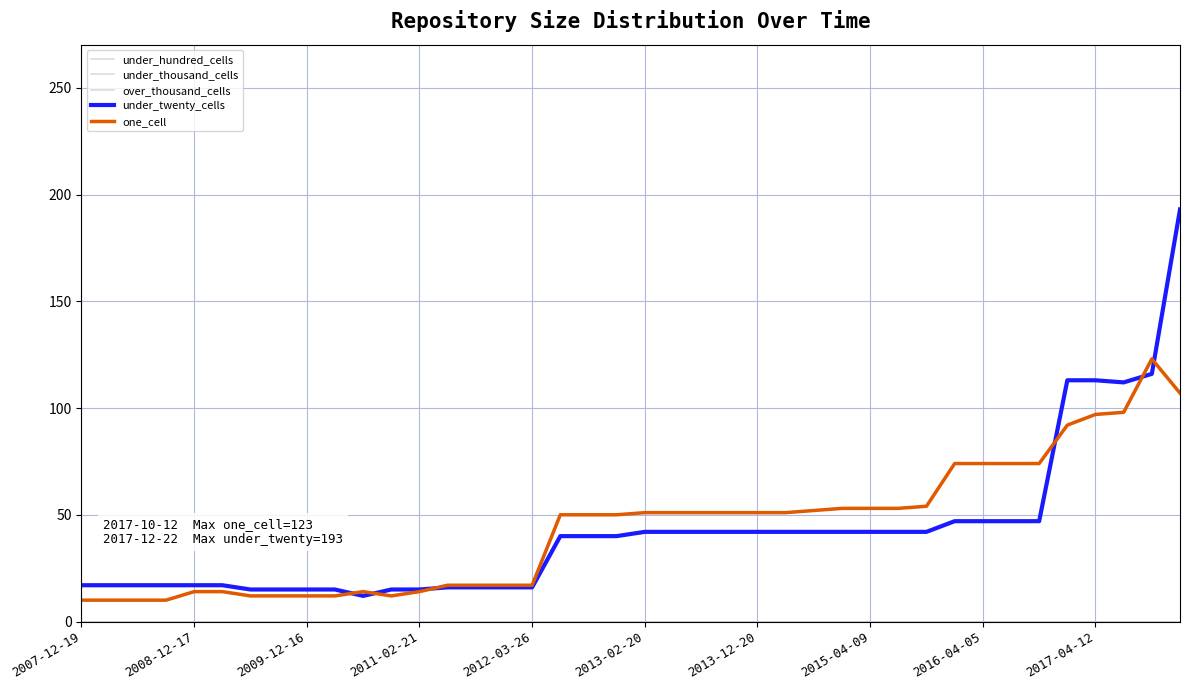

Does the chart have visible grid lines?

Yes